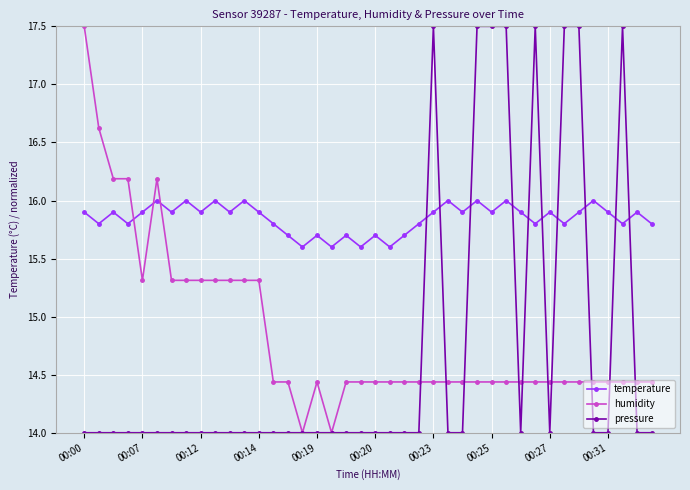

What is the value of the temperature point at the 36th from the left?

16.0